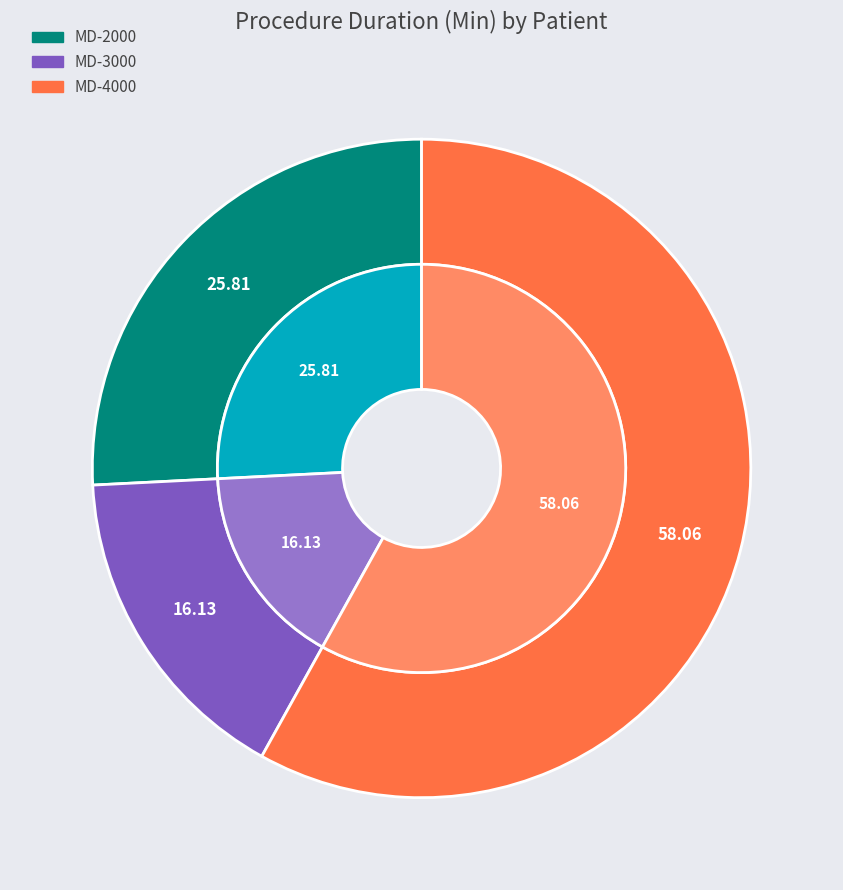

Combined, do MD-2000 and MD-3000 account for over 50%?

No